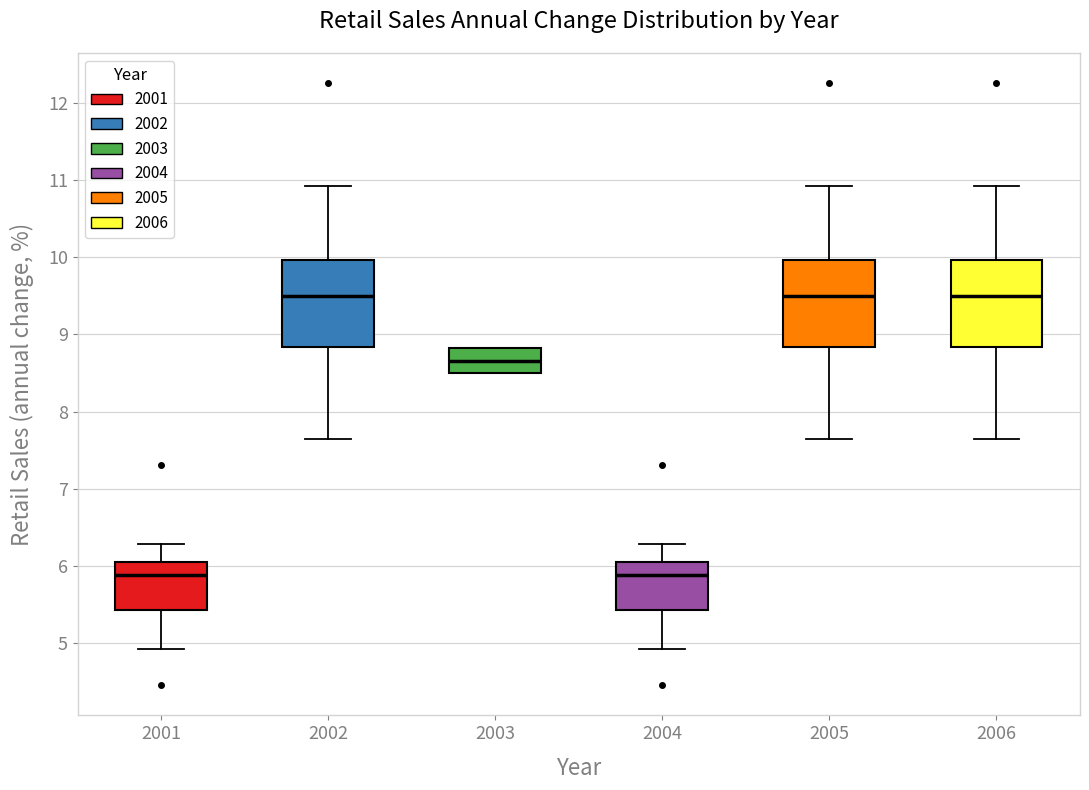

Reading left to right, transcribe this box plot: for each box, give where its median line is, the range the box spans, and where its two whiskers end, as read against the y-axis. The values are not printed on the chart, so give them approximately, as read against the axis.

2001: median 5.9, box 5.4 to 6.1, whiskers 4.9 to 6.3
2002: median 9.5, box 8.8 to 10.0, whiskers 7.6 to 10.9
2003: median 8.7, box 8.5 to 8.8, whiskers 8.5 to 8.8
2004: median 5.9, box 5.4 to 6.1, whiskers 4.9 to 6.3
2005: median 9.5, box 8.8 to 10.0, whiskers 7.6 to 10.9
2006: median 9.5, box 8.8 to 10.0, whiskers 7.6 to 10.9